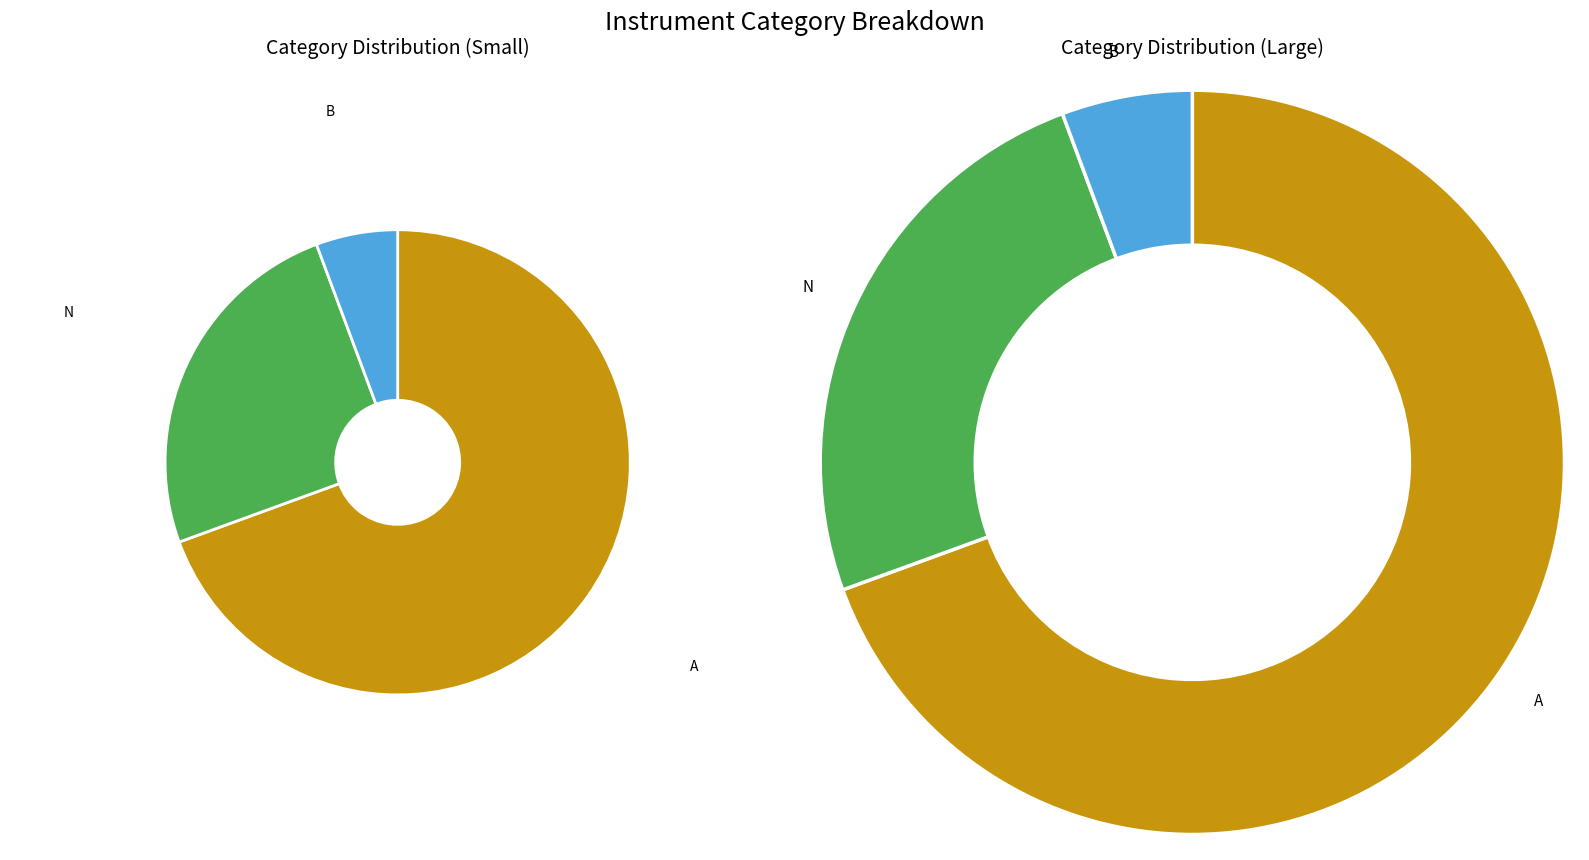

To the nearest percent, what percentage of the pie is A?

69%